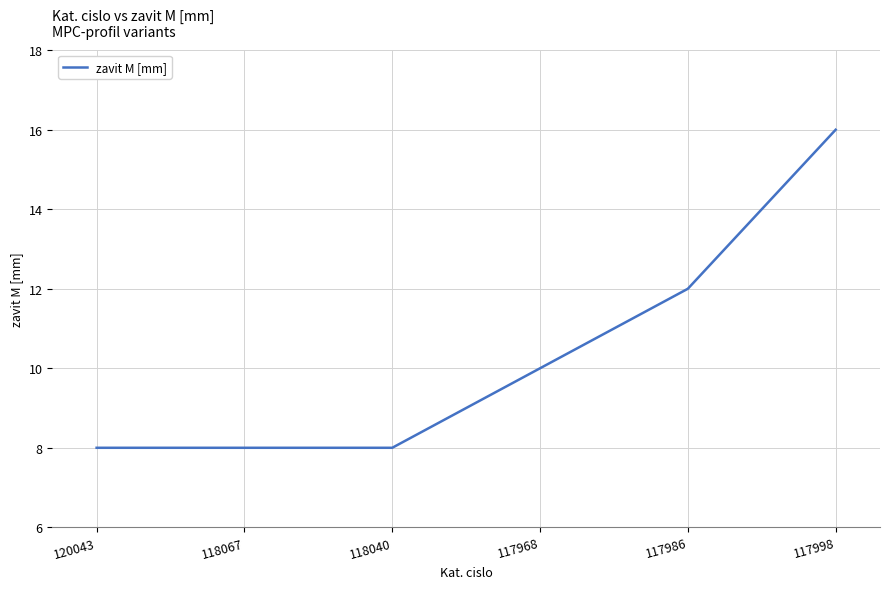

What is the sum of the values at 118040 and 120043?

16